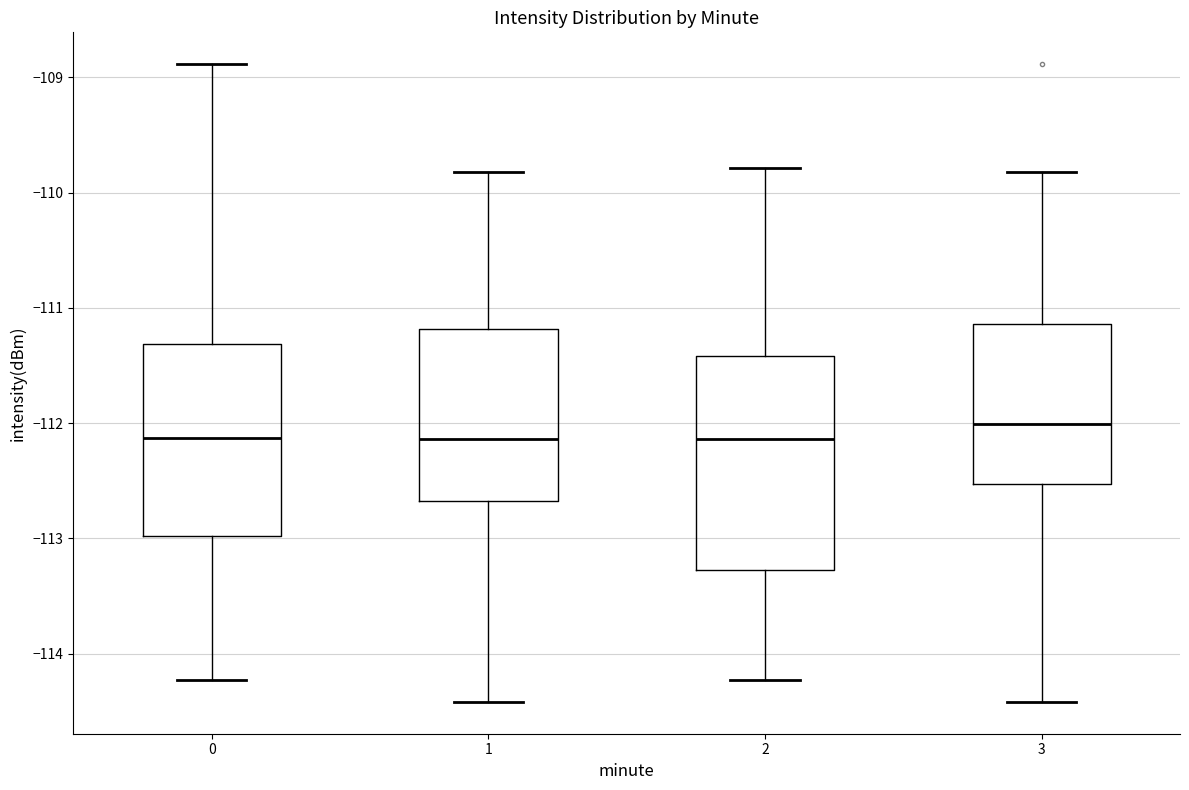

Reading left to right, read every box against the y-axis: the position of its median line, the range the box covers, and the ends of its whiskers. The values are not printed on the chart, so give them approximately, as read against the axis.

0: median -112.1, box -113.0 to -111.3, whiskers -114.2 to -108.9
1: median -112.1, box -112.7 to -111.2, whiskers -114.4 to -109.8
2: median -112.1, box -113.3 to -111.4, whiskers -114.2 to -109.8
3: median -112.0, box -112.5 to -111.1, whiskers -114.4 to -109.8